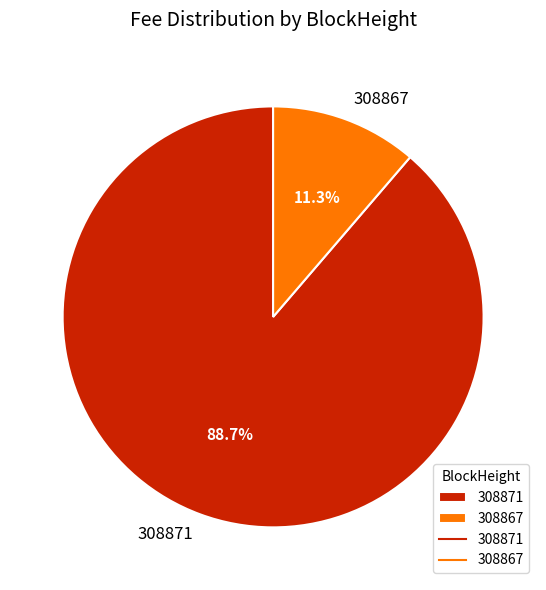

To the nearest percent, what is the difference between the largest and smallest slice percentages?

77%